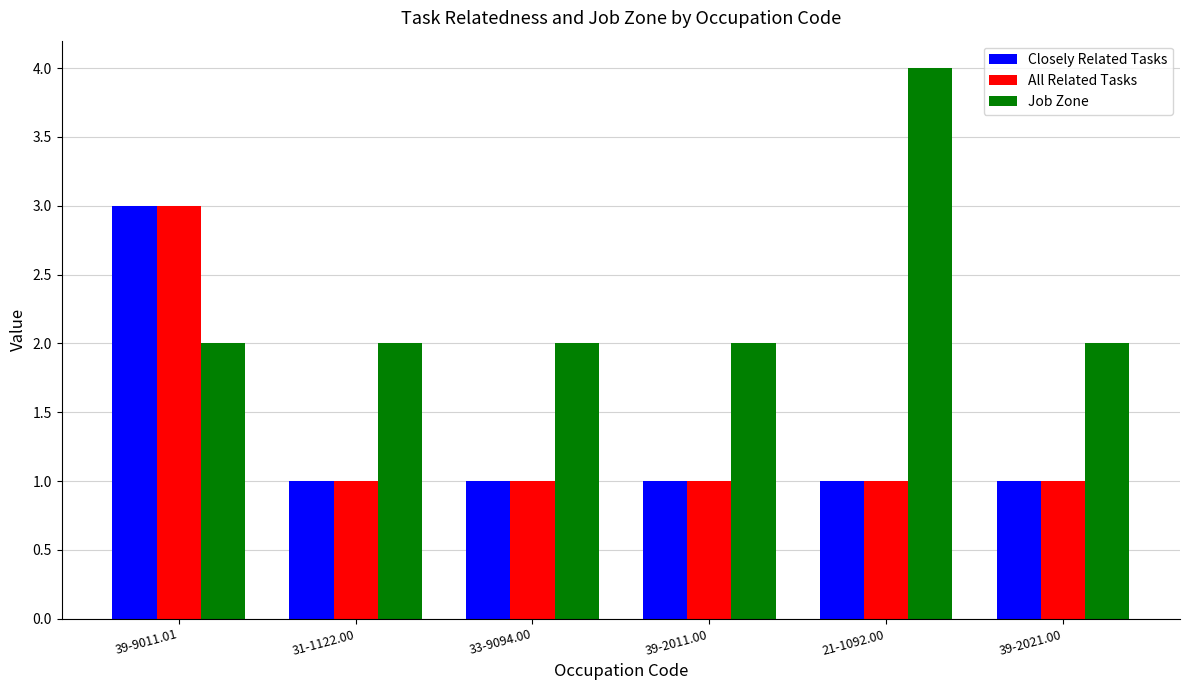

Reading right to left, what are all the values shown in this chart?

Closely Related Tasks: 1	1	1	1	1	3
All Related Tasks: 1	1	1	1	1	3
Job Zone: 2	4	2	2	2	2